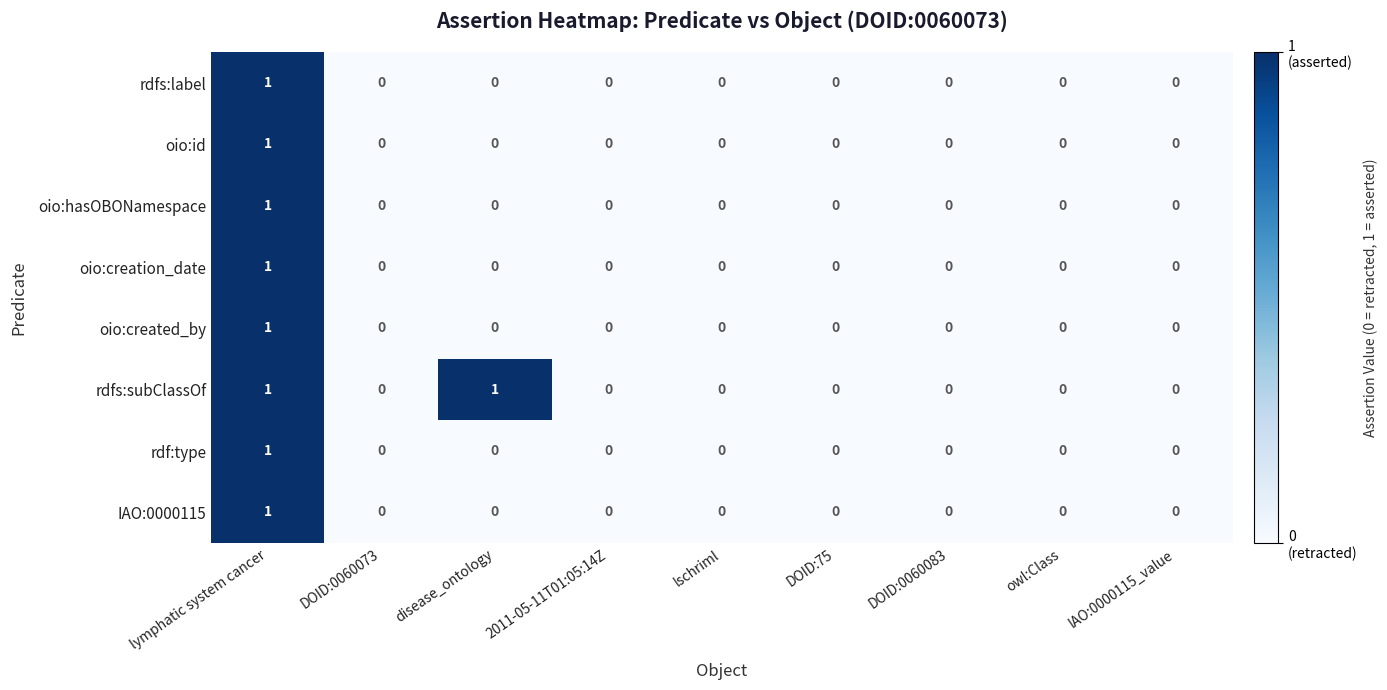

Which series has the largest total across all categories?

rdfs:subClassOf